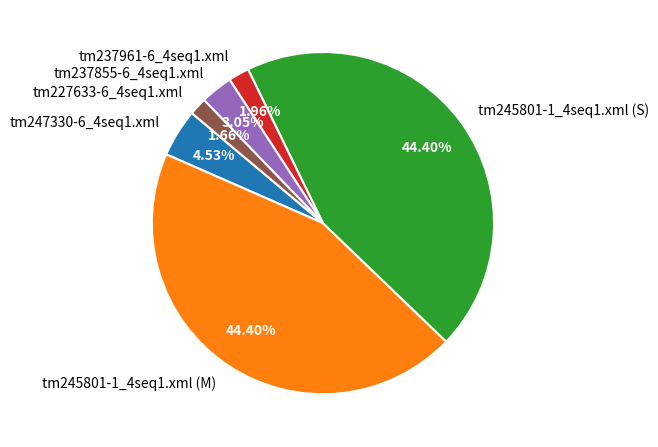

How many slices are in this pie chart?

6